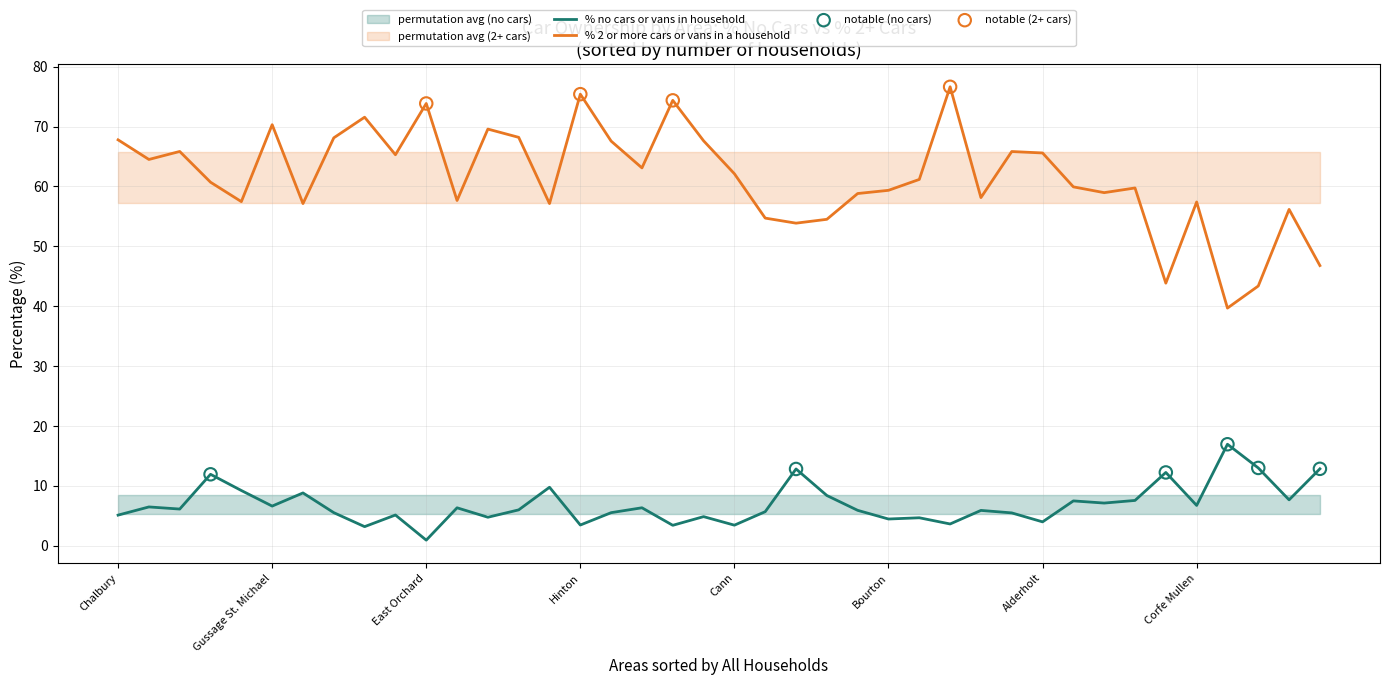

Is the value of % 2 or more cars or vans in a household at Glanvilles Wootton greater than the value of % no cars or vans in household at Crichel?

Yes